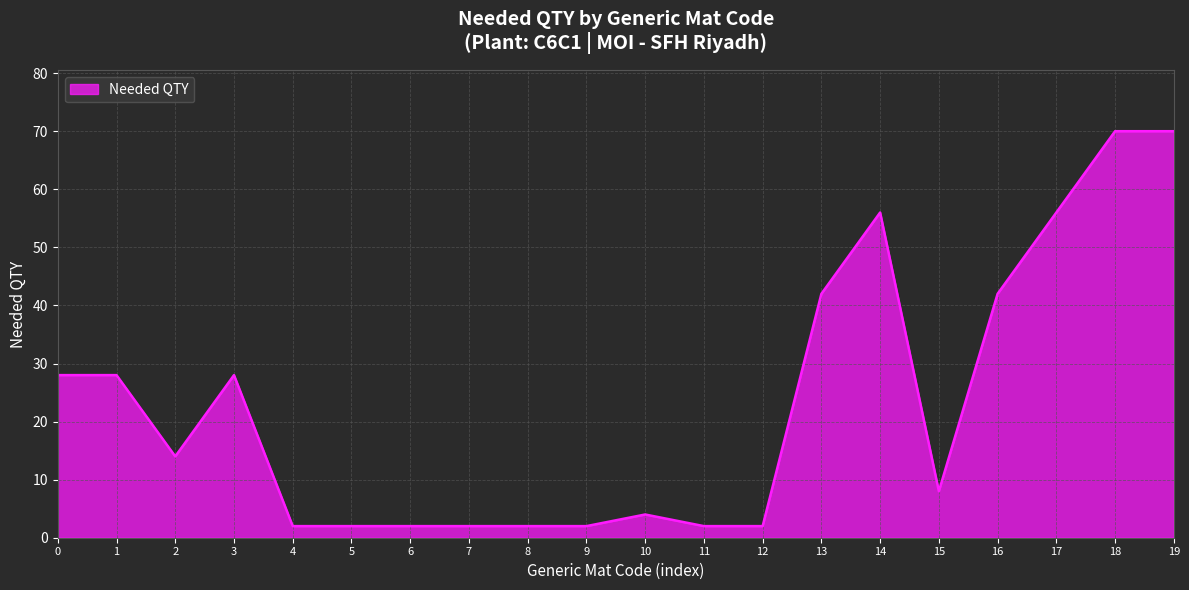

True or false: the data has more than 2 interior local peaks.

True